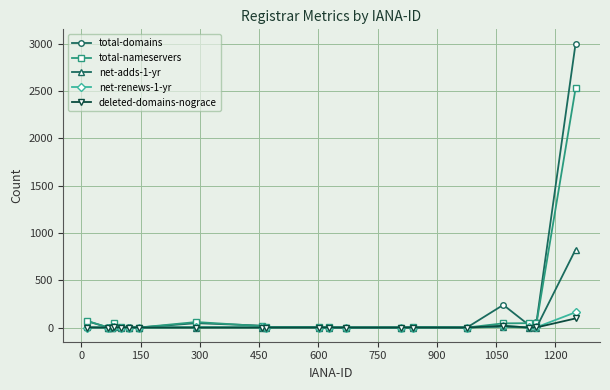

What is the greatest value displayed?

3000